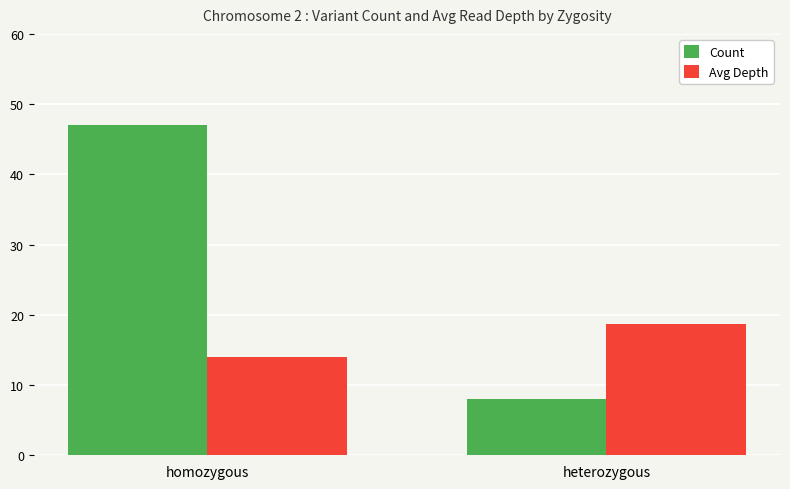

What is the sum of the Avg Depth values at heterozygous and homozygous?

32.8